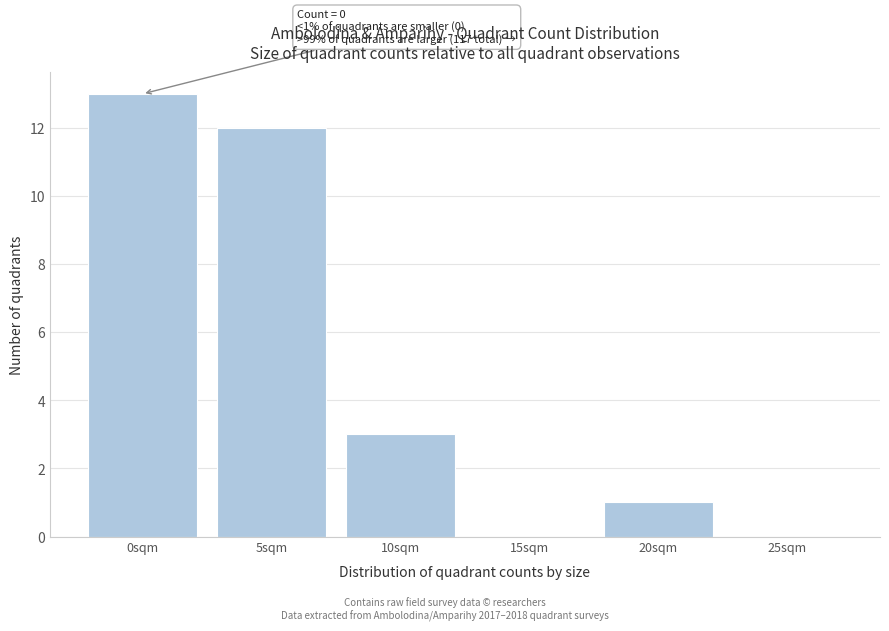

Reading left to right, what are all the values shown in this chart?

0sqm=13	5sqm=12	10sqm=3	15sqm=0	20sqm=1	25sqm=0